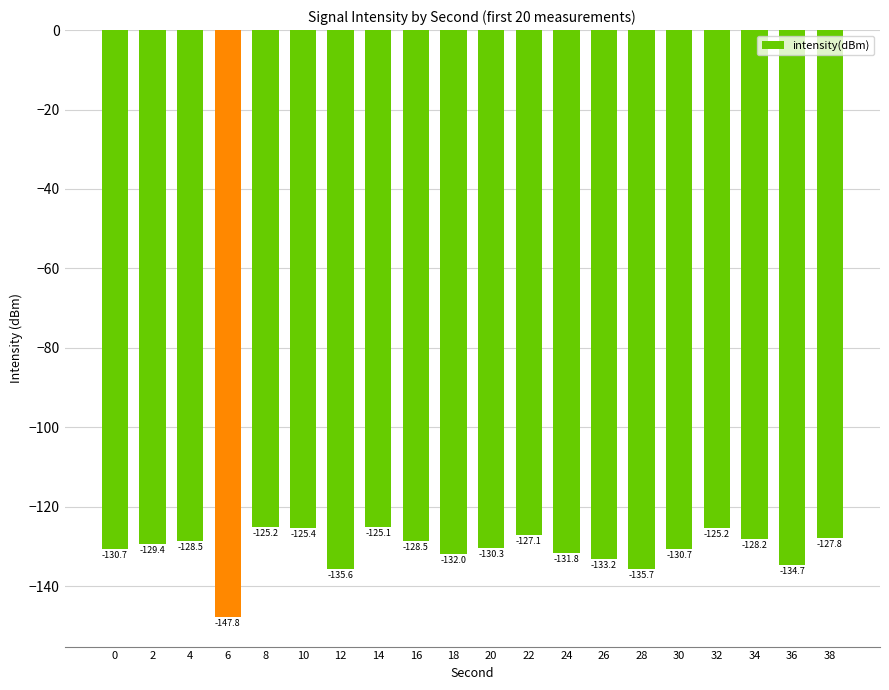

Where does the data first go above -129?

4